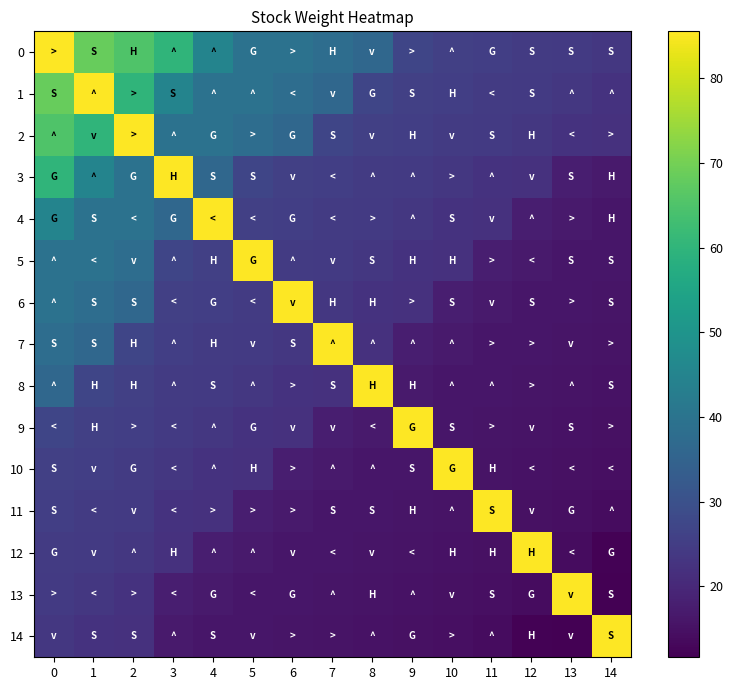

Is it true that 5 equals 30.4 at 5?

False